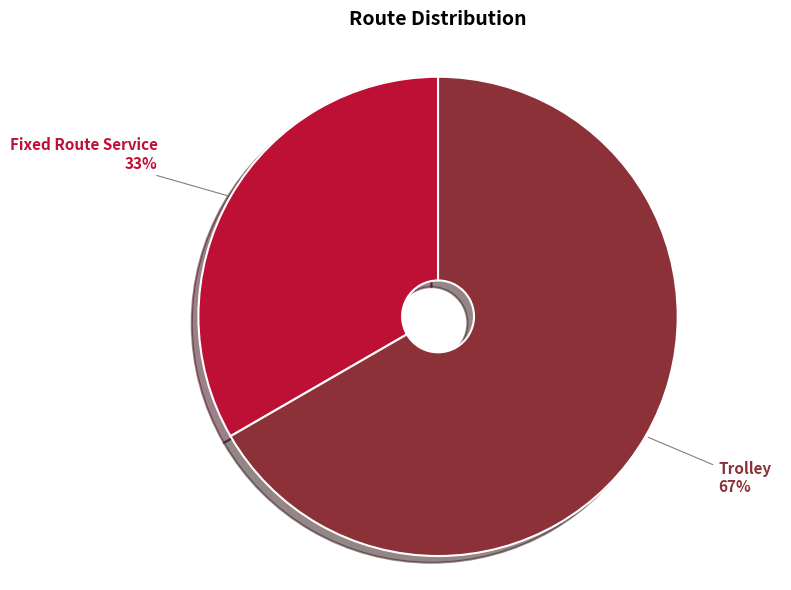

To the nearest percent, what is the average slice percentage?

50%